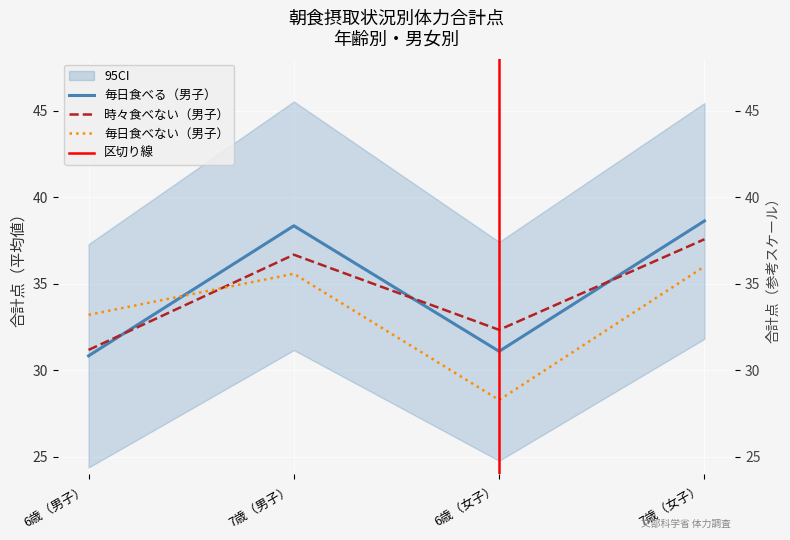

What is the difference between the maximum and minimum values in the 時々食べない（男子） series?

6.4